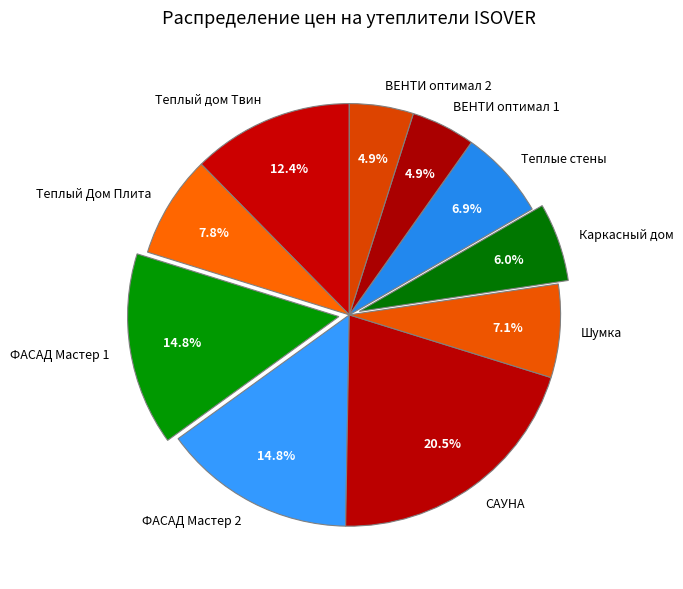

How many segments does this pie chart have?

10